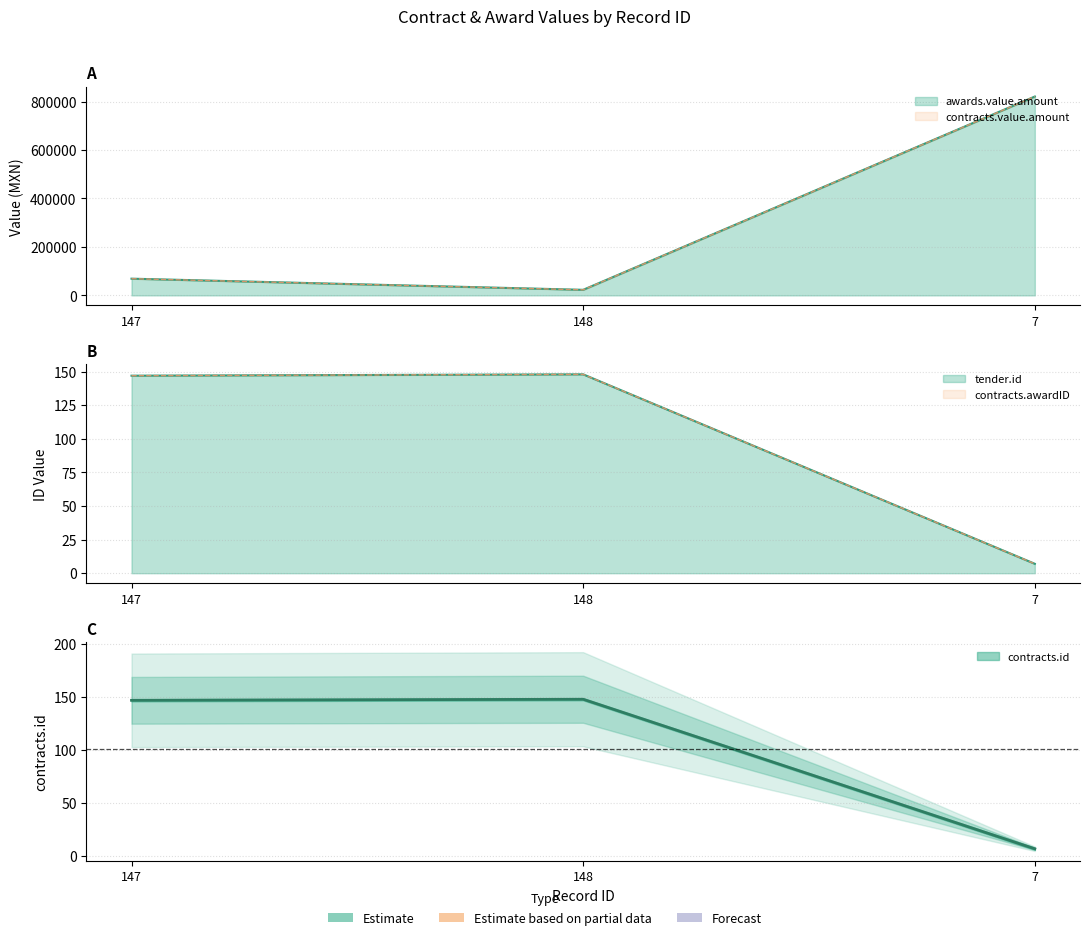

List the series in order of their peak value, lowest first.

tender.id, contracts.awardID, contracts.id, awards.value.amount, contracts.value.amount